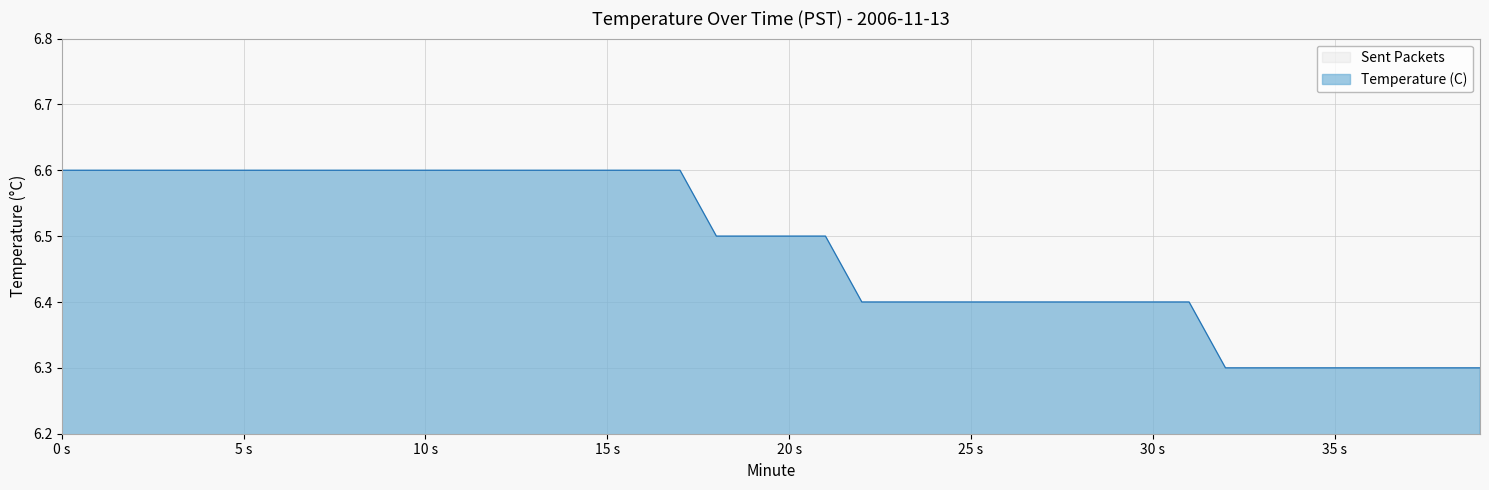

Does the chart display data point markers on the line(s)?

No